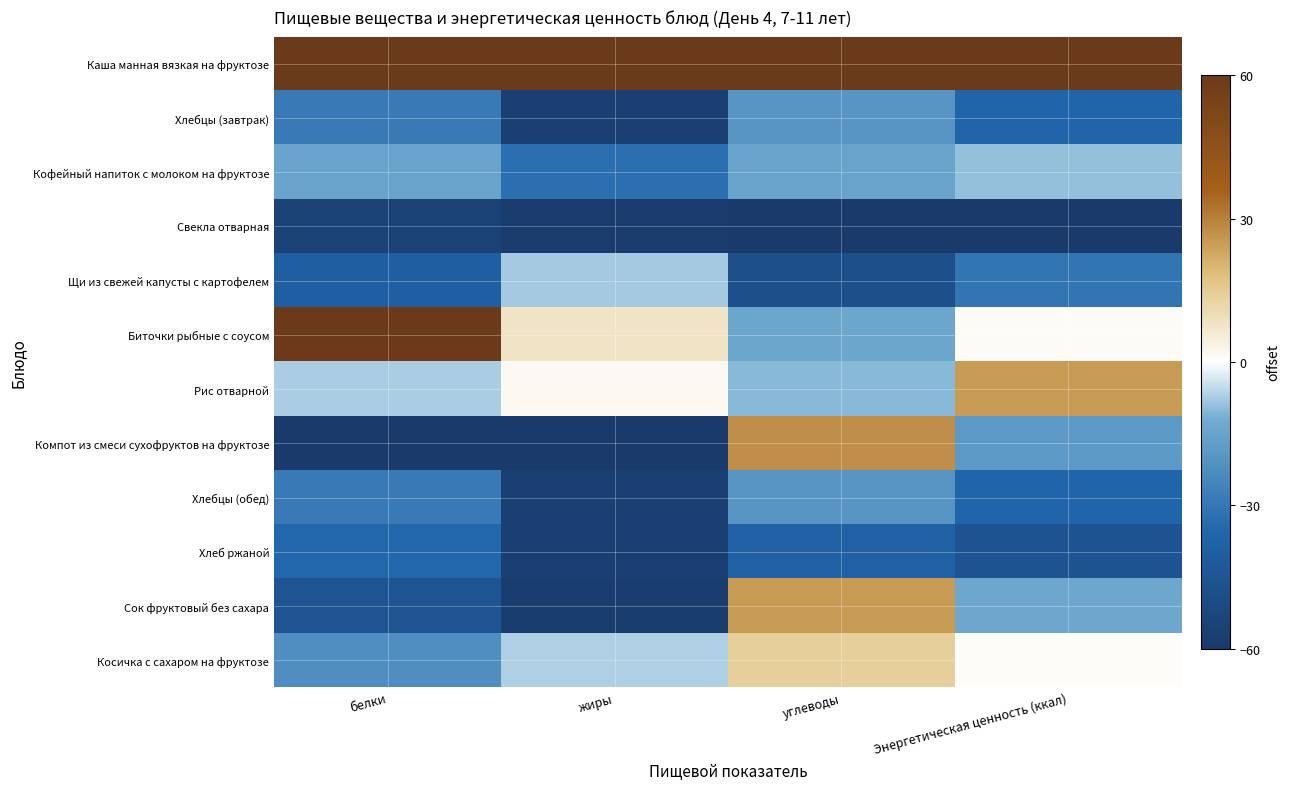

Which has a higher value, белки or жиры?

белки